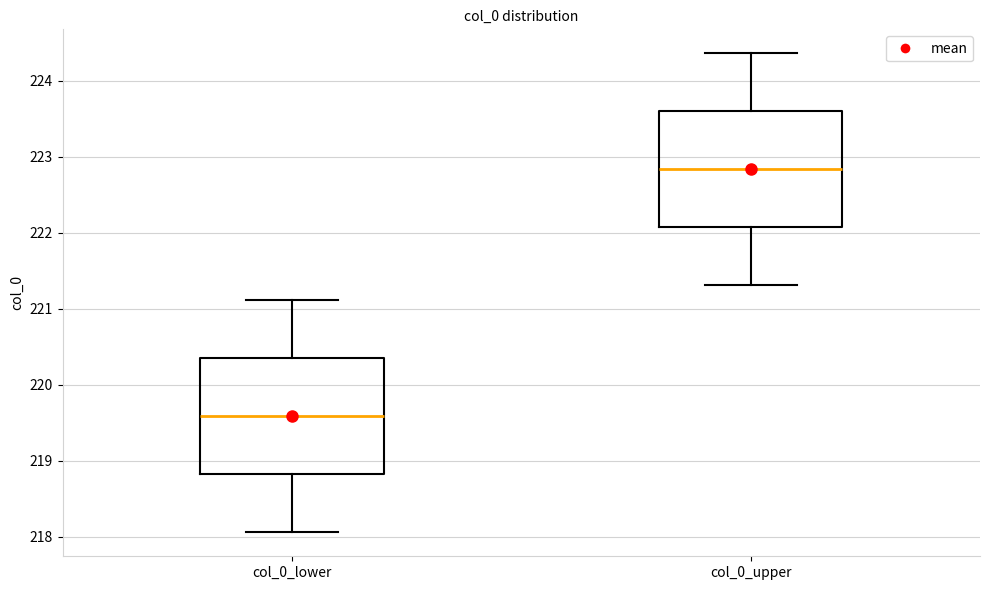

Where does the median line of the box for col_0_lower sit on the y-axis? The values are not printed on the chart, so give them approximately, as read against the axis.

219.6